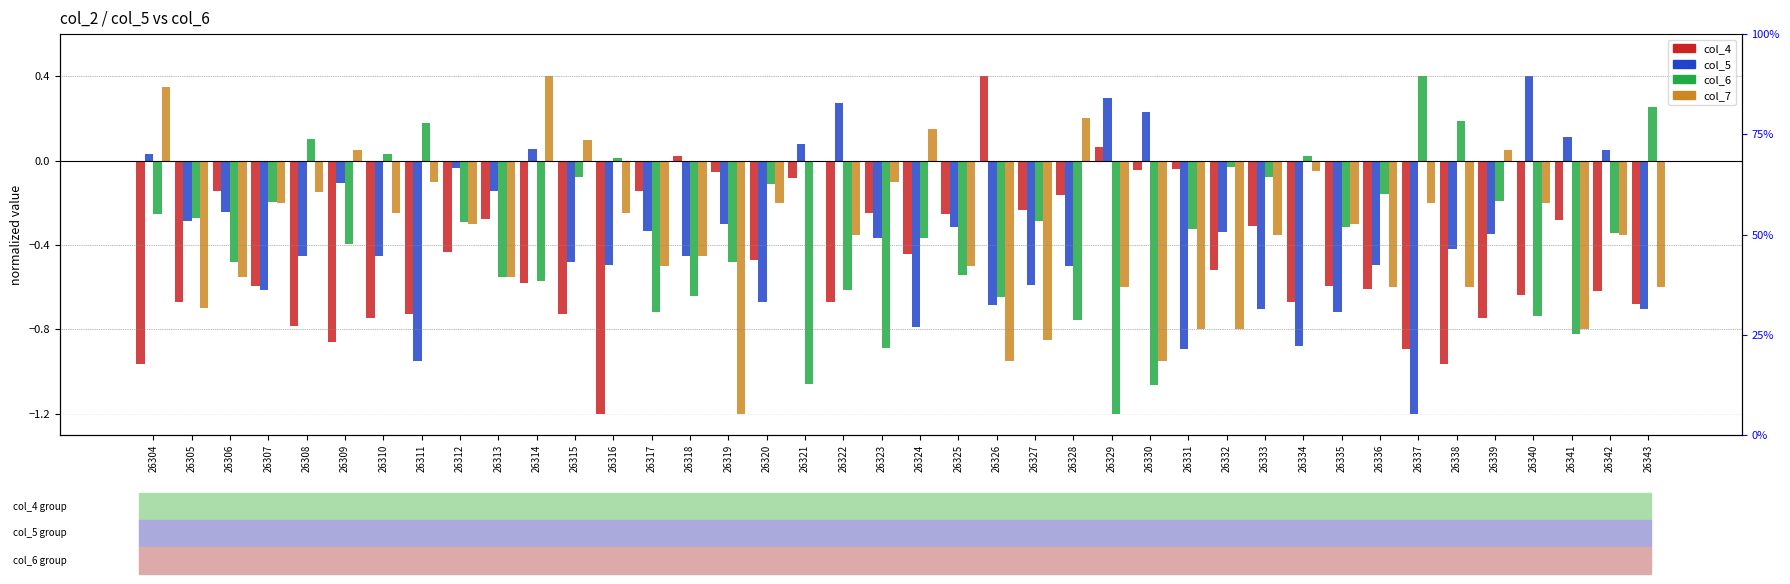

Which series has the widest spread of values?

col_4